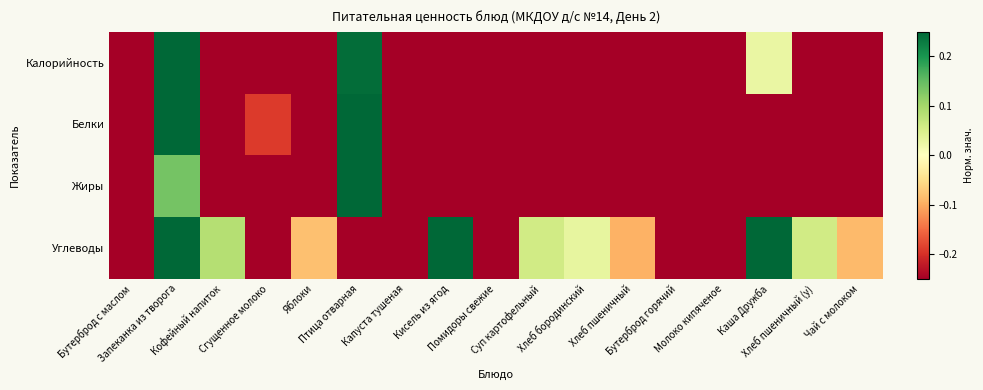

How many data points does each series have?

17